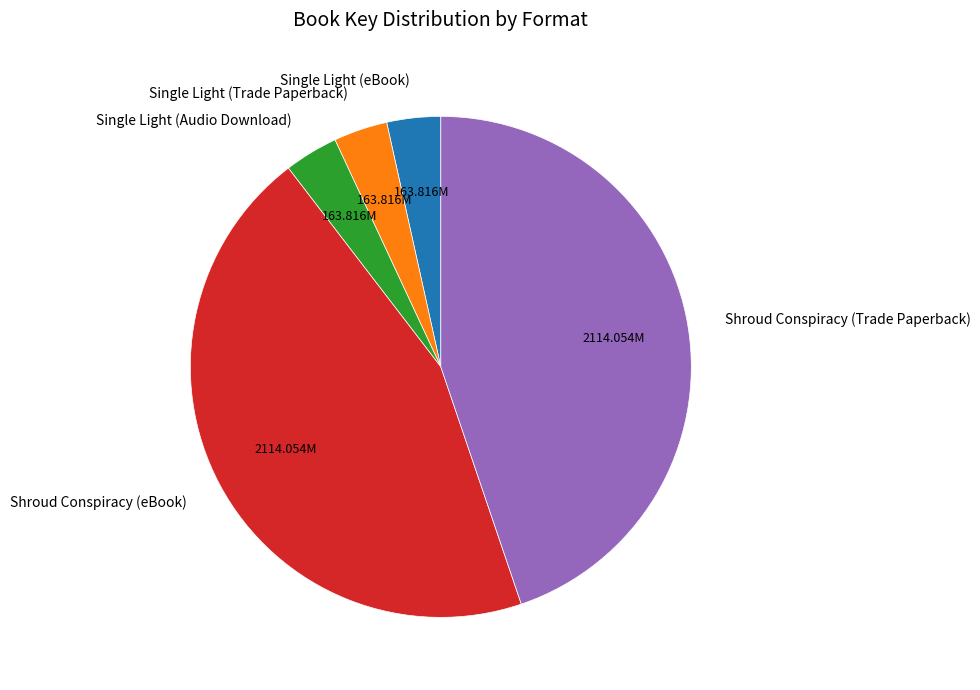

How many segments does this pie chart have?

5